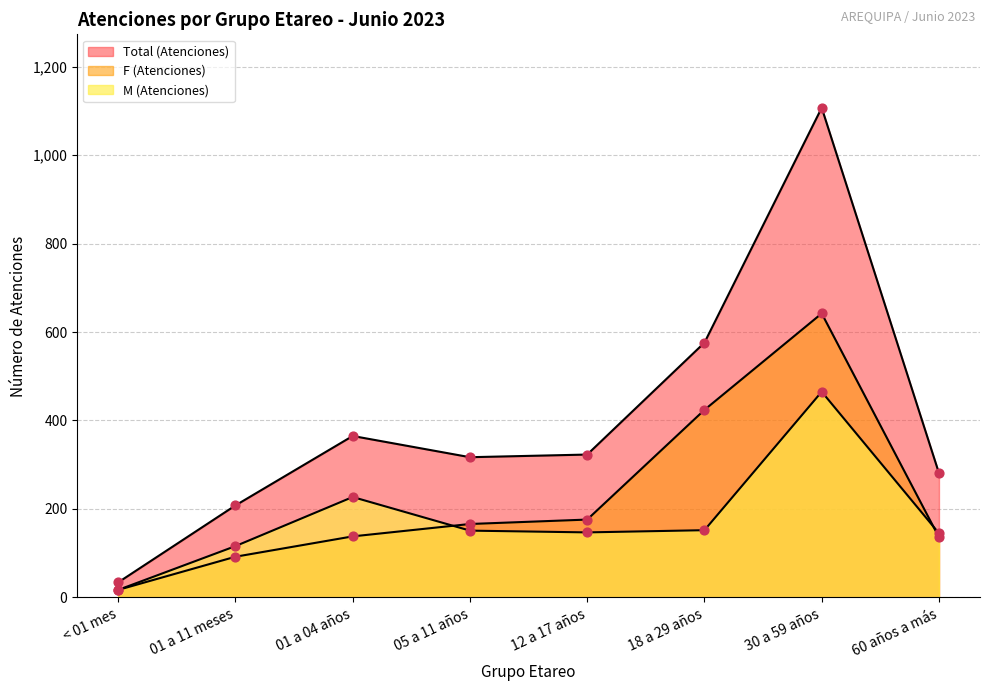

At how many categories does at least one series exceed 373?

2